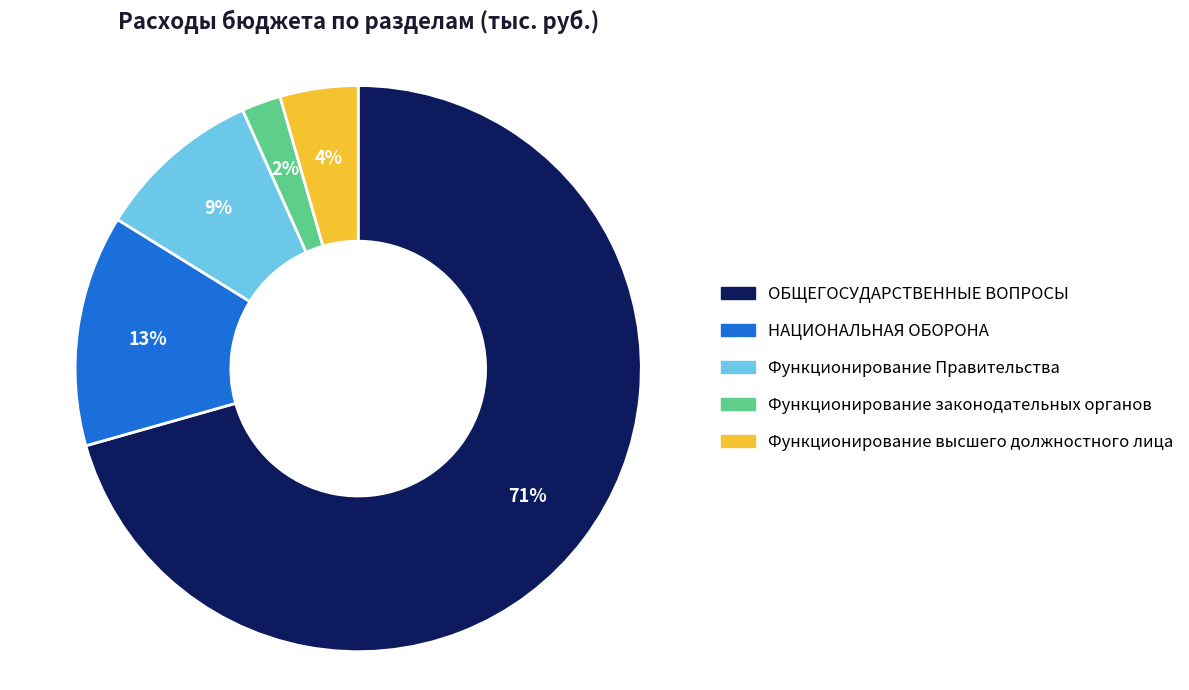

What percentage is the Функционирование Правительства slice, to the nearest percent?

9%